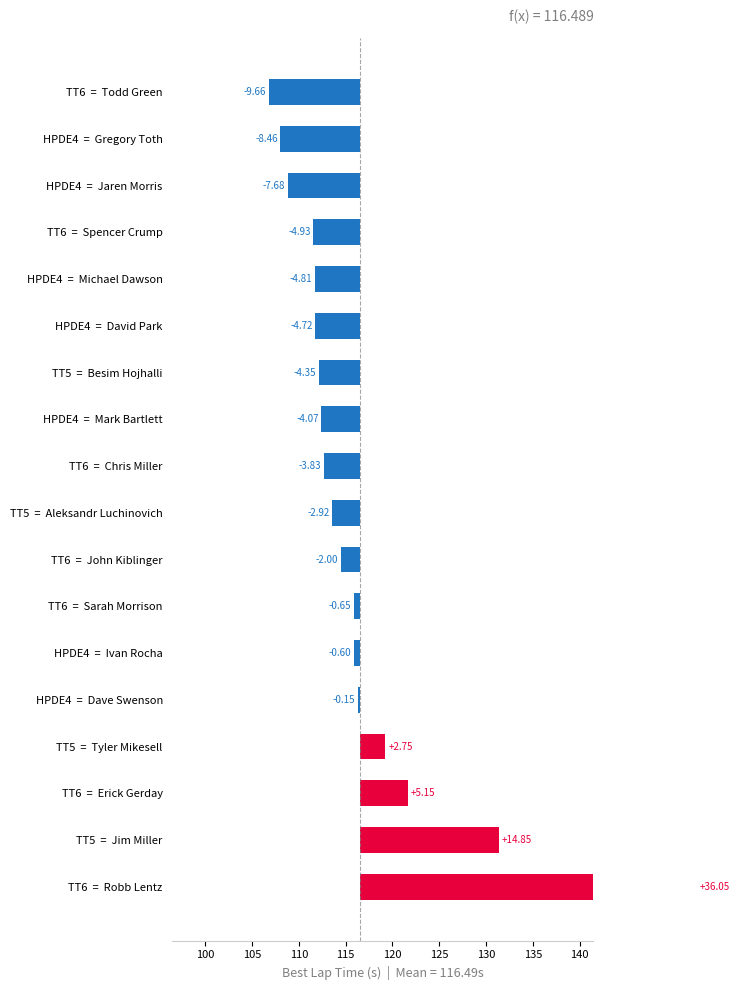

What is the change in value from TT5 = Besim Hojhalli to TT5 = Aleksandr Luchinovich?

+1.4